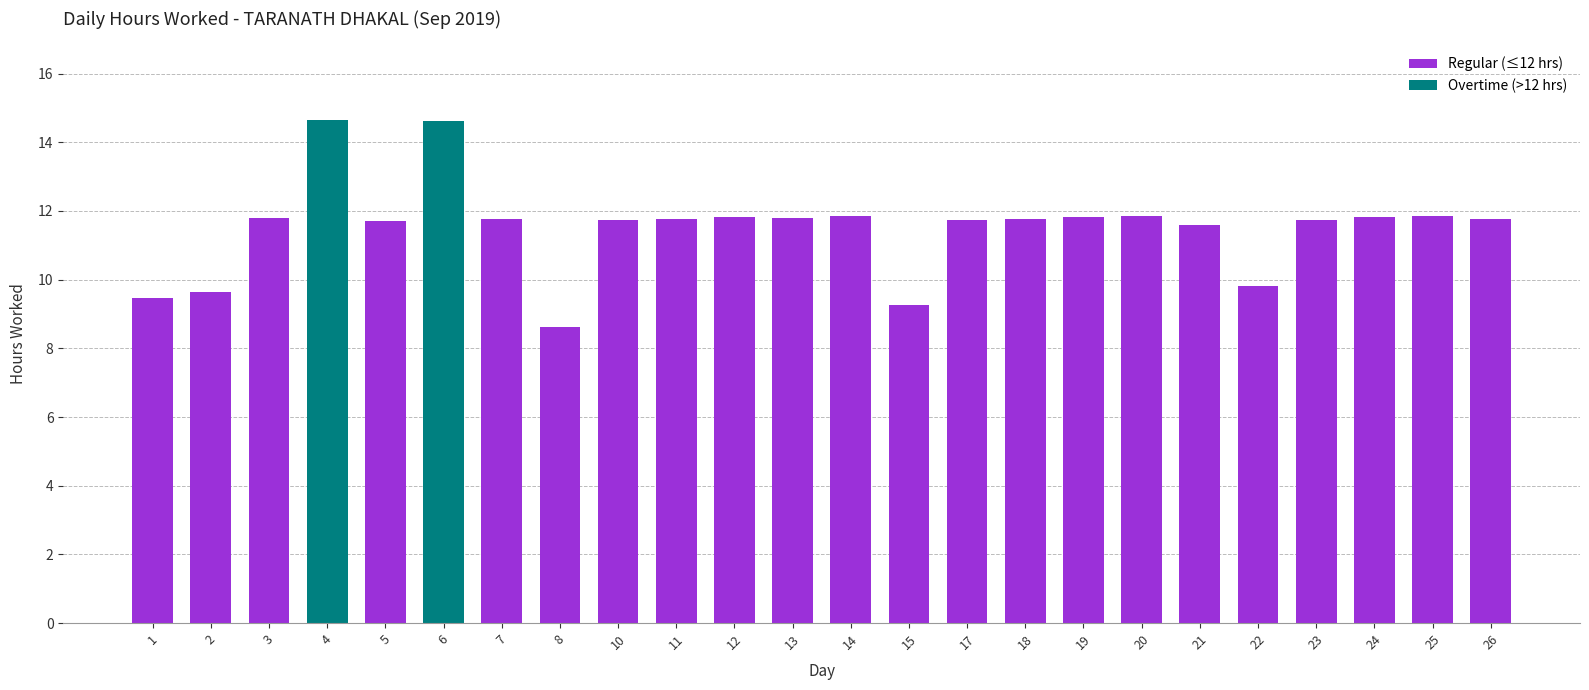

Which category has the lowest value across all series?

8